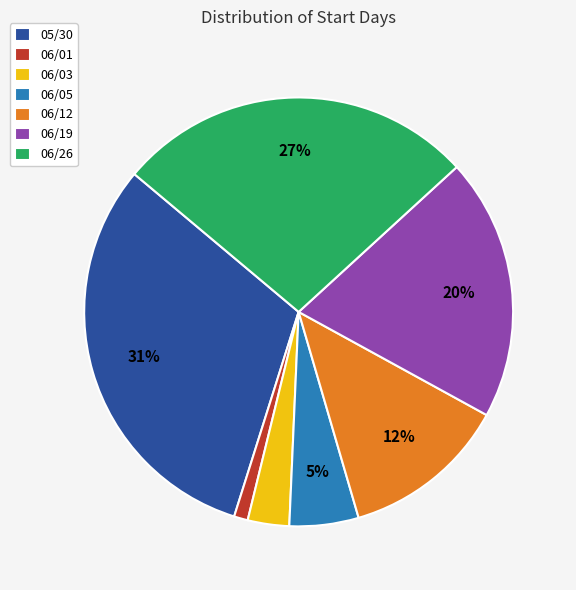

Which has a higher value, 06/01 or 06/03?

06/03